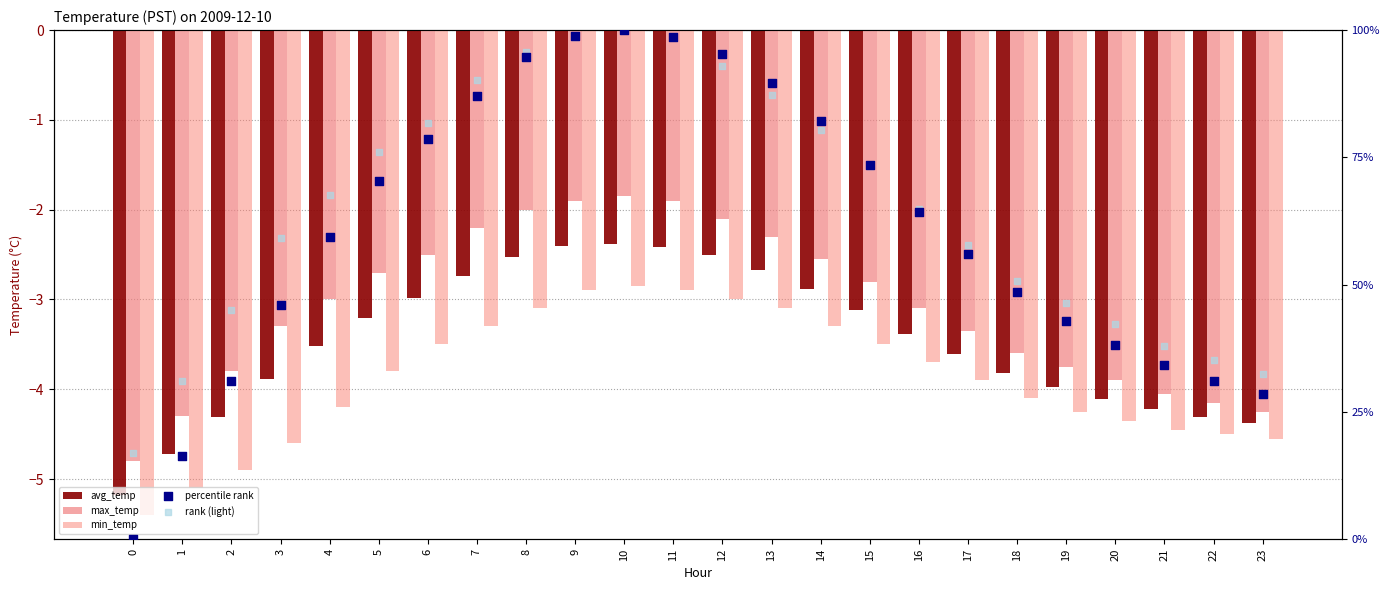

At which category is the sum across all series the highest?

10